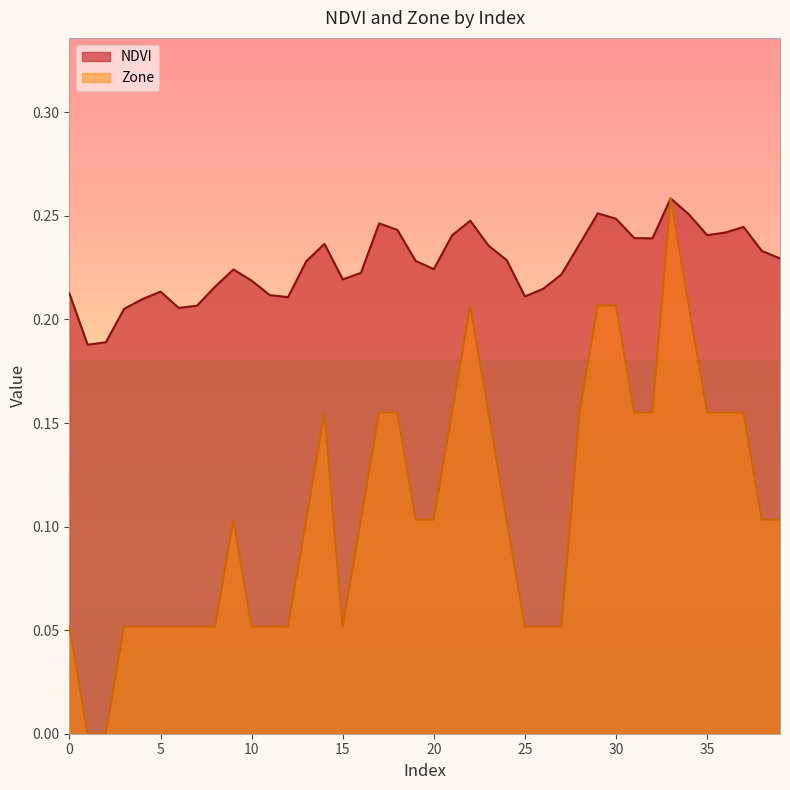

True or false: NDVI and Zone intersect in this chart.

False